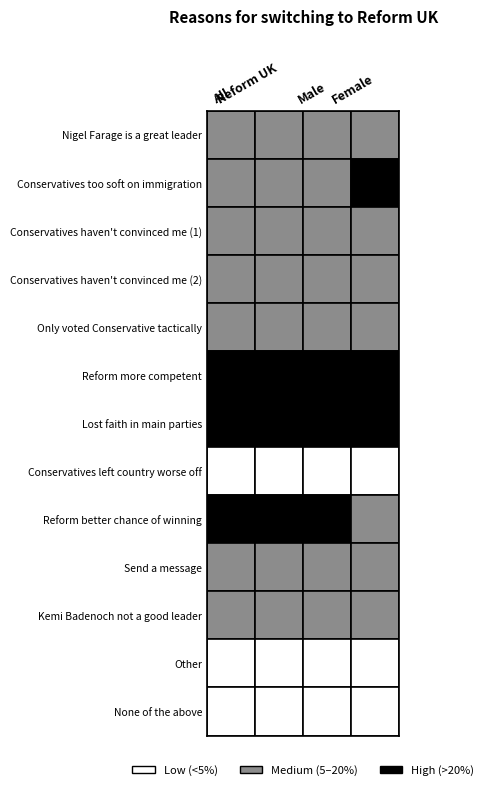

At which category does the chart reach its minimum across all series?

Female